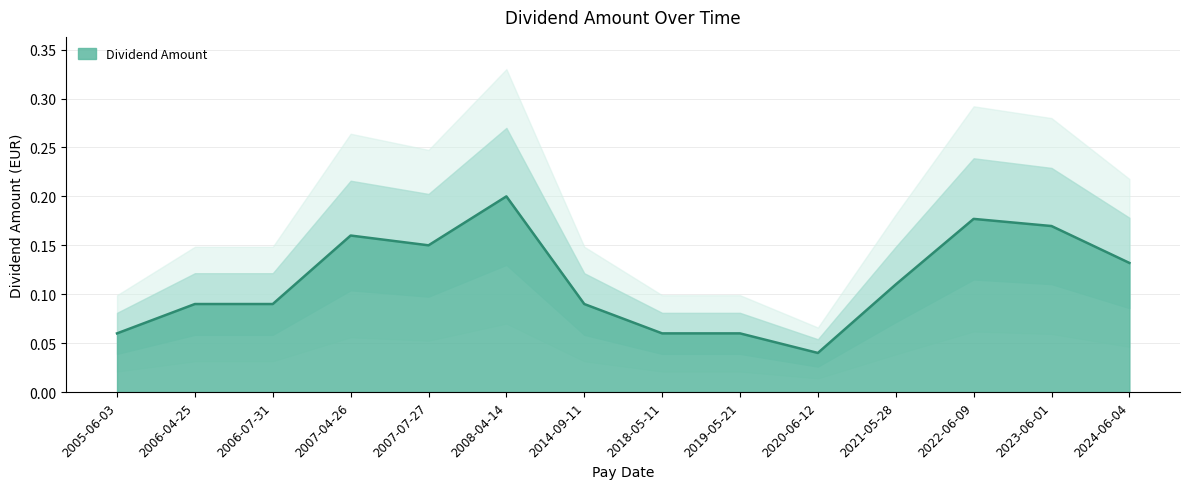

Which category has the lowest value in the Dividend Amount series?

2020-06-12